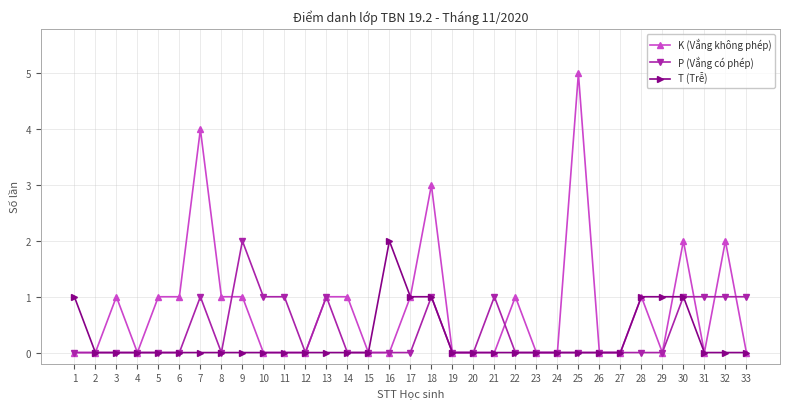

What are all the series names shown in the legend?

K (Vắng không phép), P (Vắng có phép), T (Trễ)